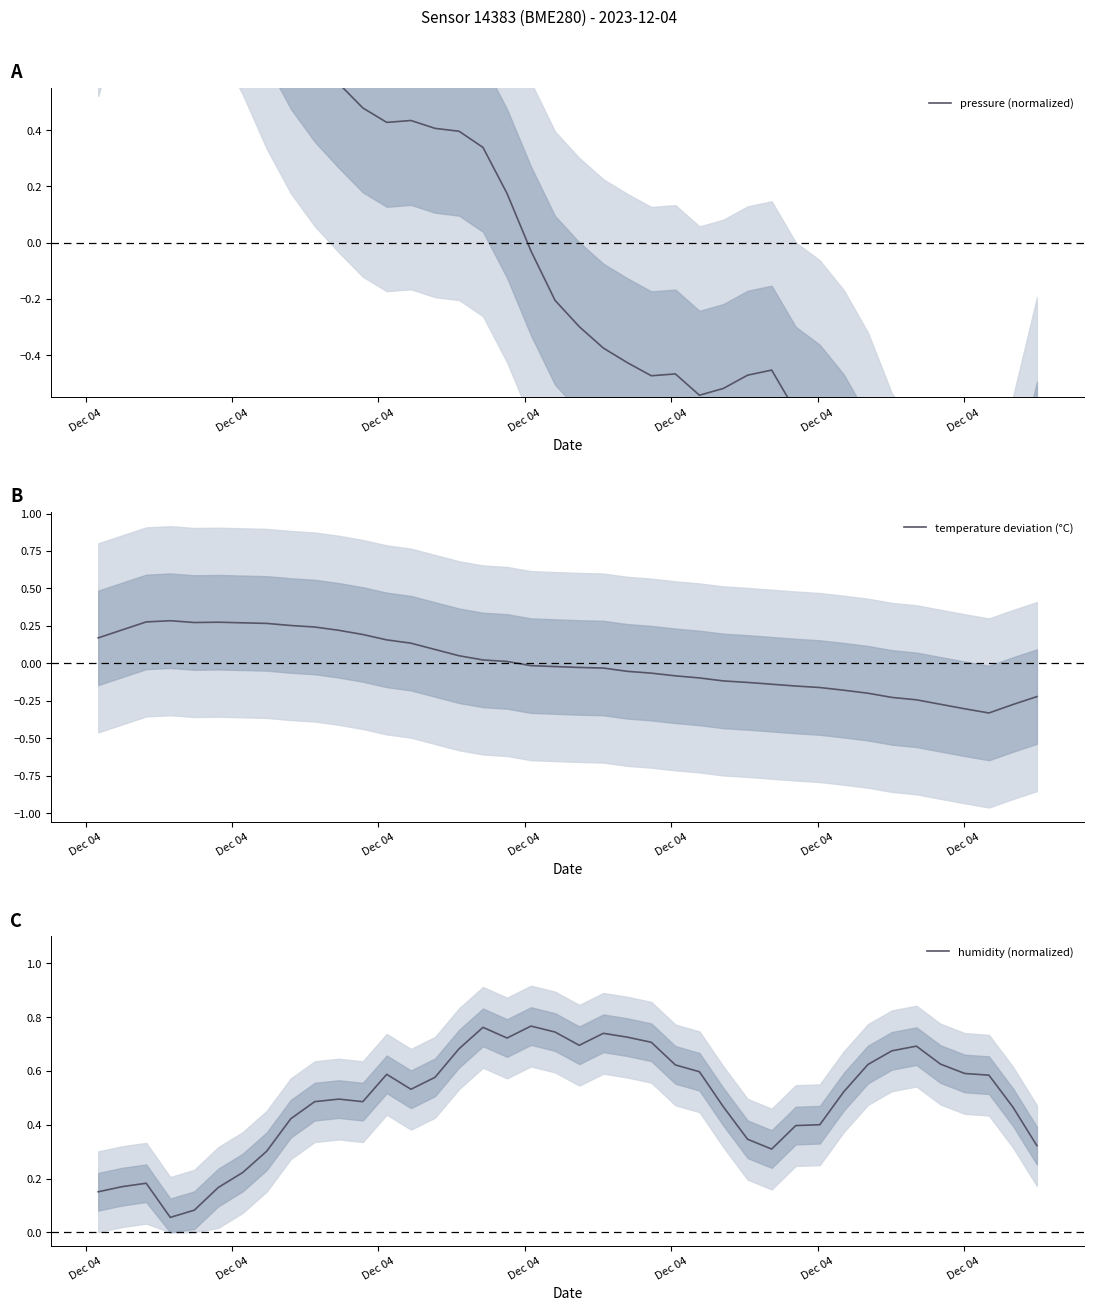

Reading left to right, what are all the values shown in this chart?

pressure (normalized): 1.1	1.4	1.8	1.6	1.5	1.3	1.1	0.9	0.8	0.7	0.6	0.5	0.4	0.4	0.4	0.4	0.3	0.2	-0.0	-0.2	-0.3	-0.4	-0.4	-0.5	-0.5	-0.5	-0.5	-0.5	-0.5	-0.6	-0.7	-0.8	-0.9	-1.1	-1.3	-1.3	-1.4	-1.5	-1.1	-0.8
temperature deviation (°C): 0.2	0.2	0.3	0.3	0.3	0.3	0.3	0.3	0.3	0.2	0.2	0.2	0.2	0.1	0.1	0.1	0.0	0.0	-0.0	-0.0	-0.0	-0.0	-0.1	-0.1	-0.1	-0.1	-0.1	-0.1	-0.1	-0.2	-0.2	-0.2	-0.2	-0.2	-0.2	-0.3	-0.3	-0.3	-0.3	-0.2
humidity (normalized): 0.2	0.2	0.2	0.1	0.1	0.2	0.2	0.3	0.4	0.5	0.5	0.5	0.6	0.5	0.6	0.7	0.8	0.7	0.8	0.7	0.7	0.7	0.7	0.7	0.6	0.6	0.5	0.3	0.3	0.4	0.4	0.5	0.6	0.7	0.7	0.6	0.6	0.6	0.5	0.3